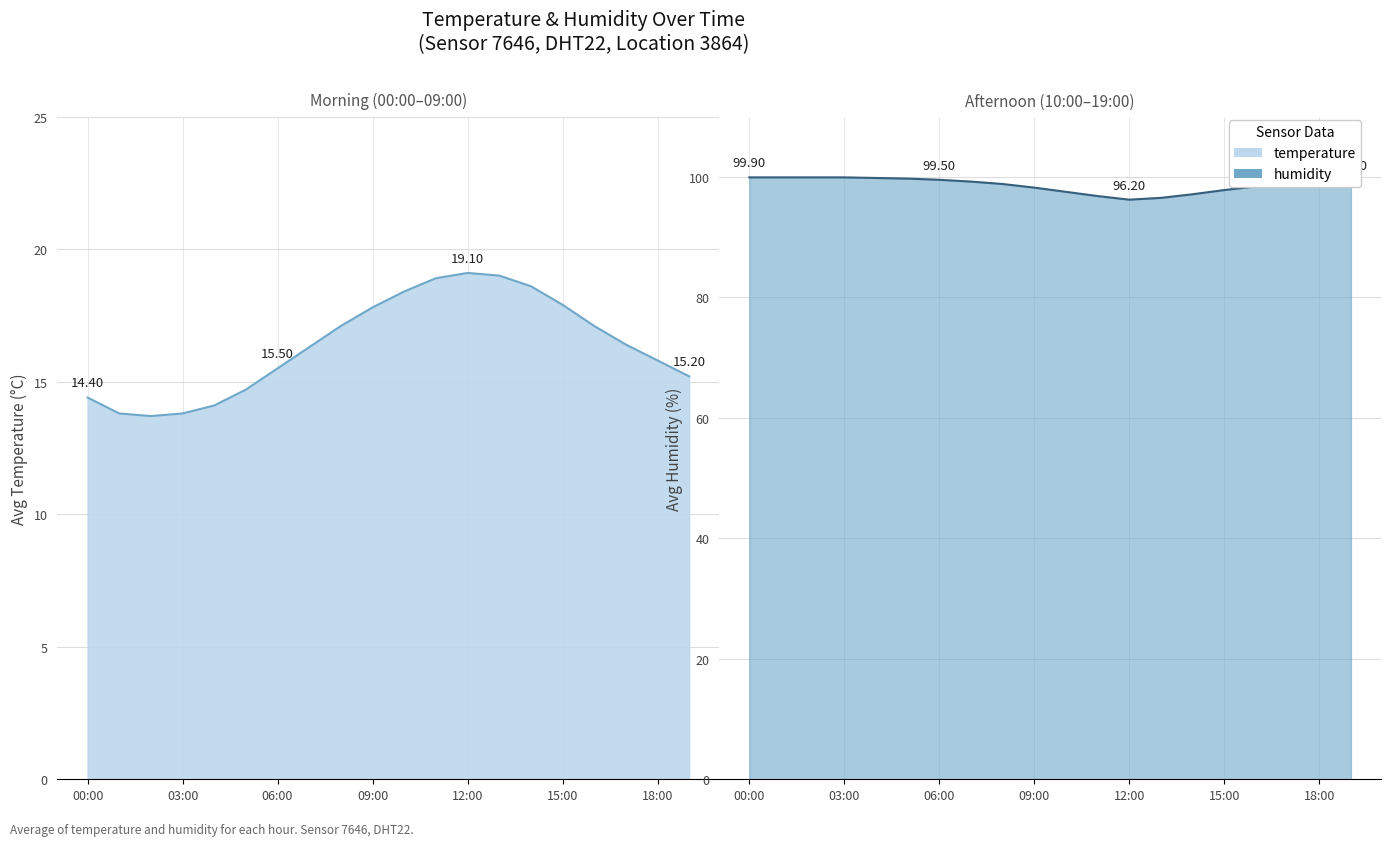

What is the sum of the temperature values at 01:31 and 01:16?

27.5